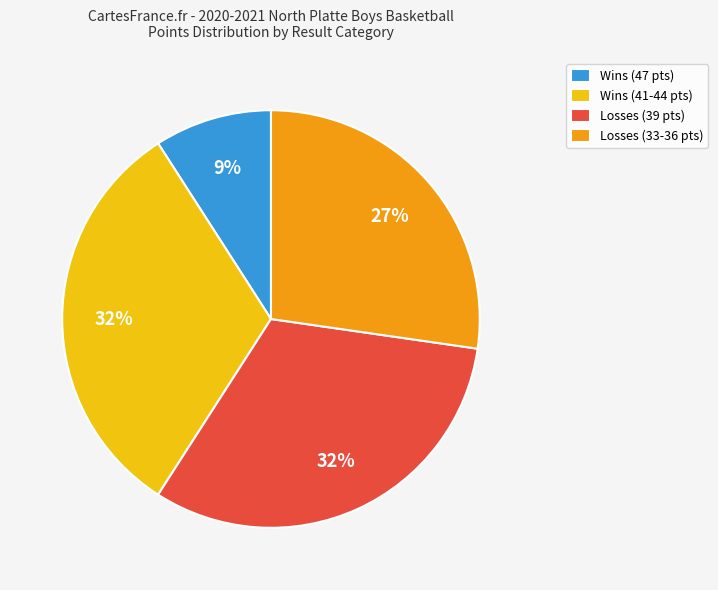

To the nearest percent, what is the average slice percentage?

25%